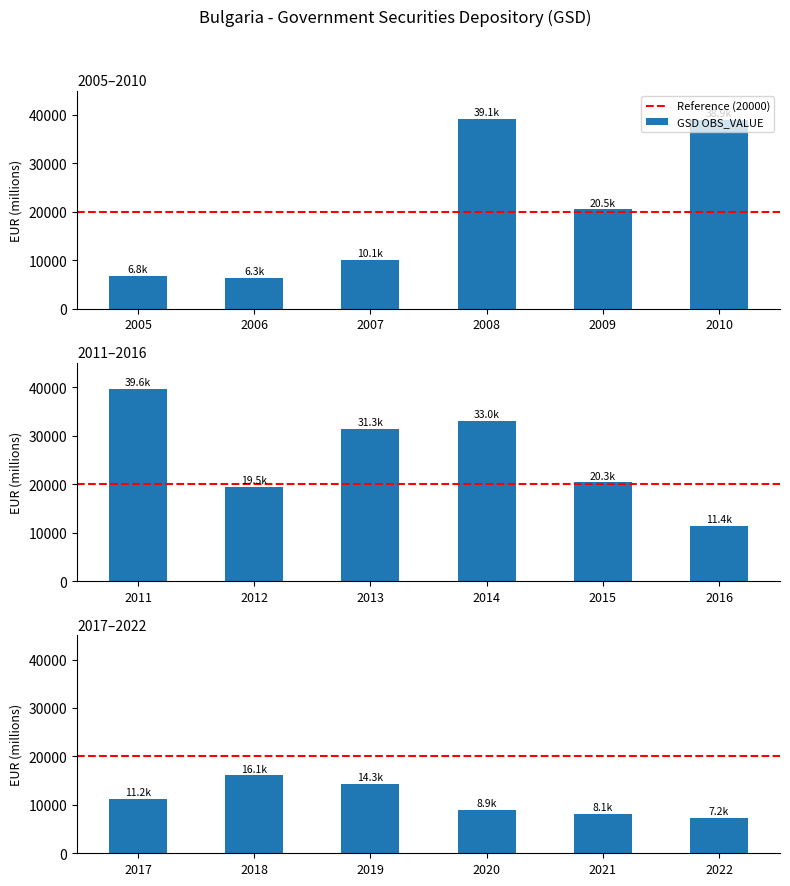

Reading left to right, transcribe all the data shown in this chart.

2005=6818.7	2006=6274.7	2007=10087.9	2008=39099.6	2009=20493.9	2010=38906.8	2011=39636.5	2012=19452.4	2013=31297.7	2014=32971.2	2015=20346.2	2016=11428.1	2017=11200.0	2018=16056.3	2019=14276.0	2020=8856.7	2021=8078.0	2022=7222.1